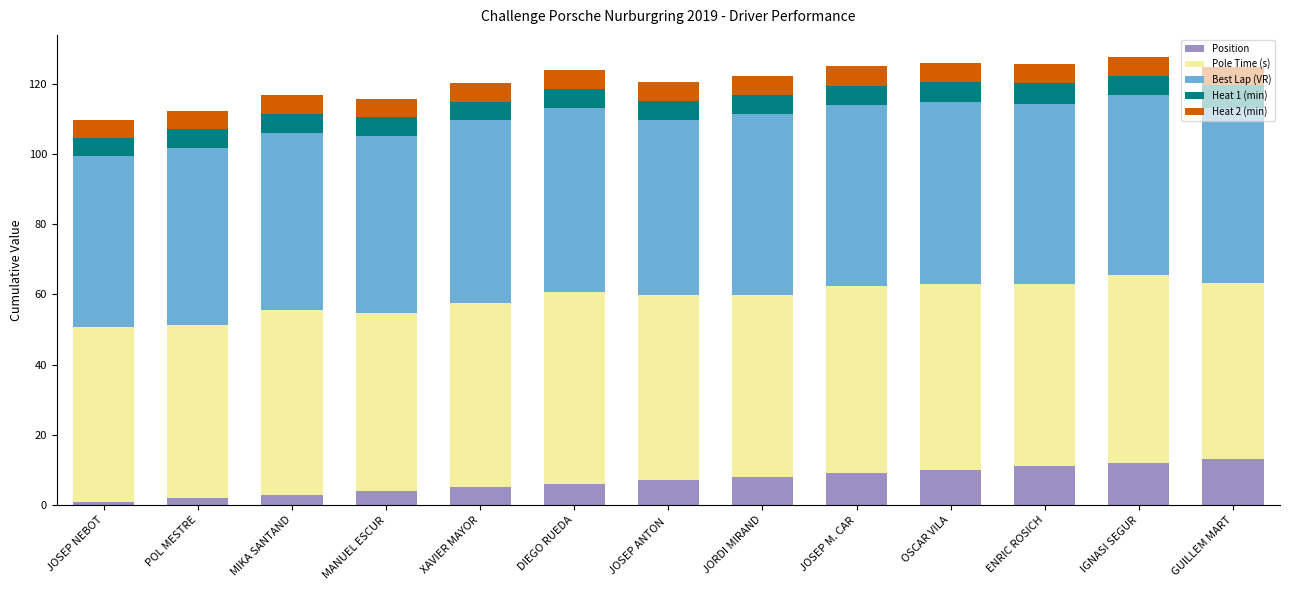

What is the total value across all series at XAVIER MAYOR?

120.2